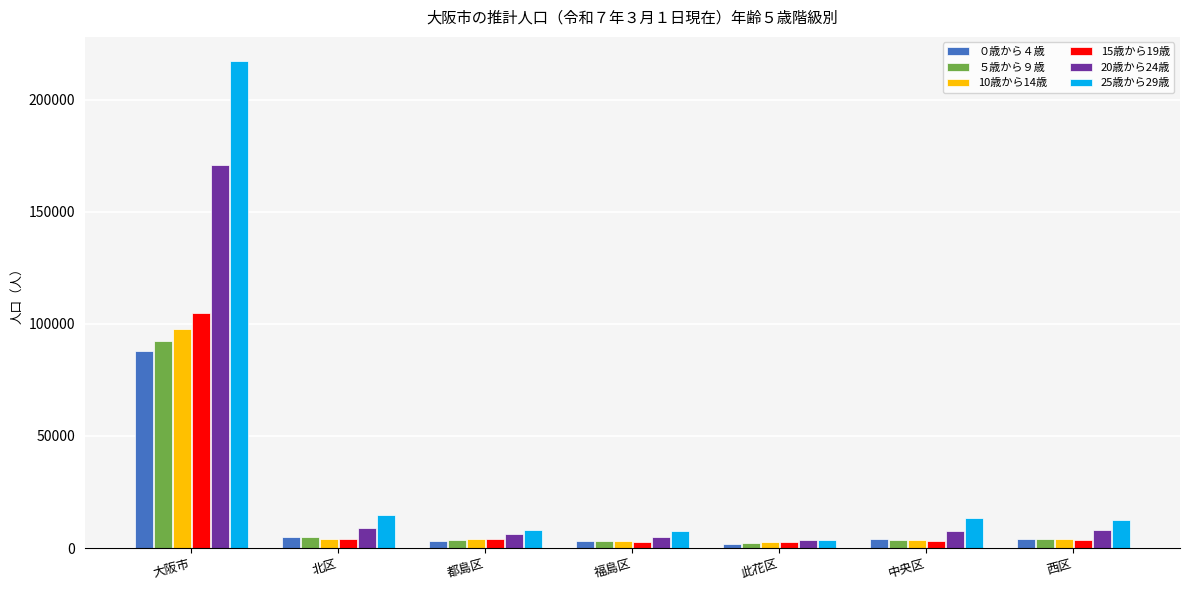

The value of ５歳から９歳 at 大阪市 is 48701. True or false?

False